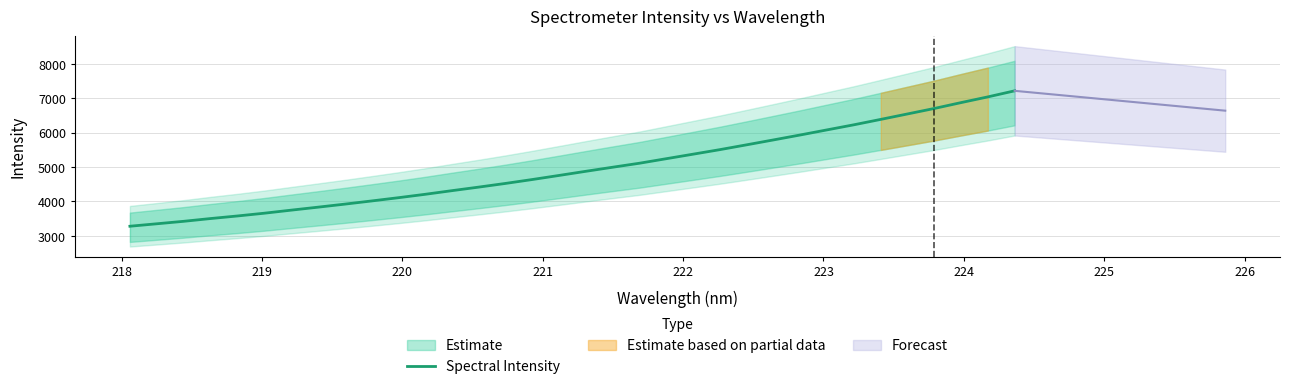

True or false: the data shows 2593.0 at 227.

False